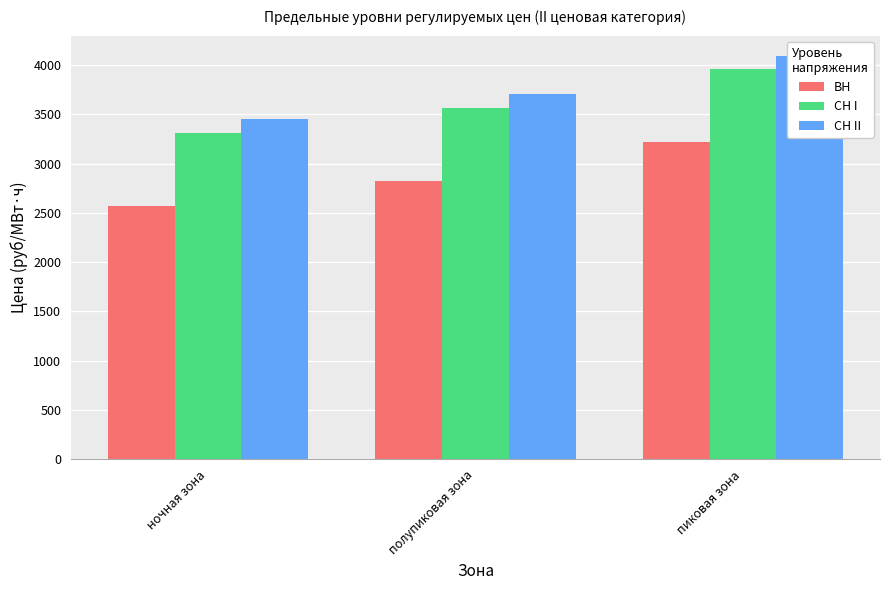

What is the label of the 3rd bar from the right?

ночная зона